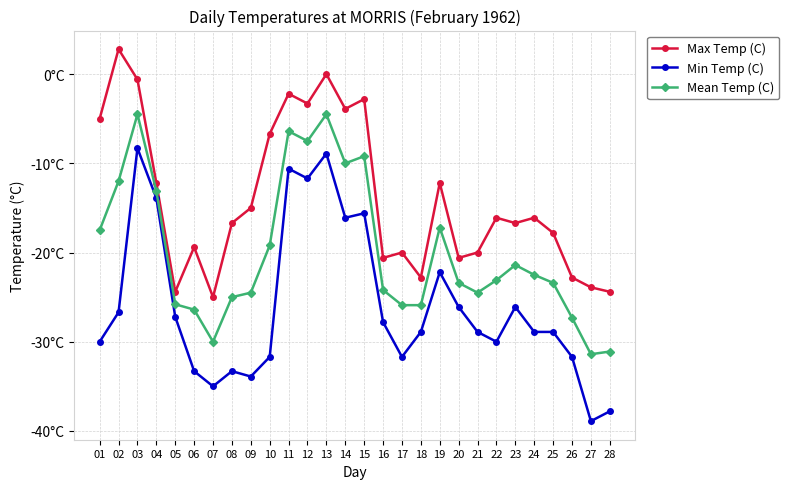

What is the value of the Mean Temp (C) point at the 27th from the left?

-31.4